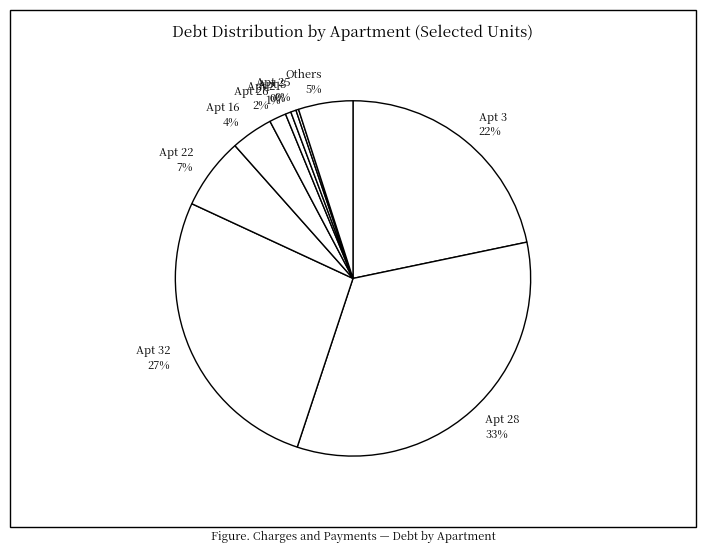

Do Apt 32 and Apt 28 together represent more than half of the pie?

Yes